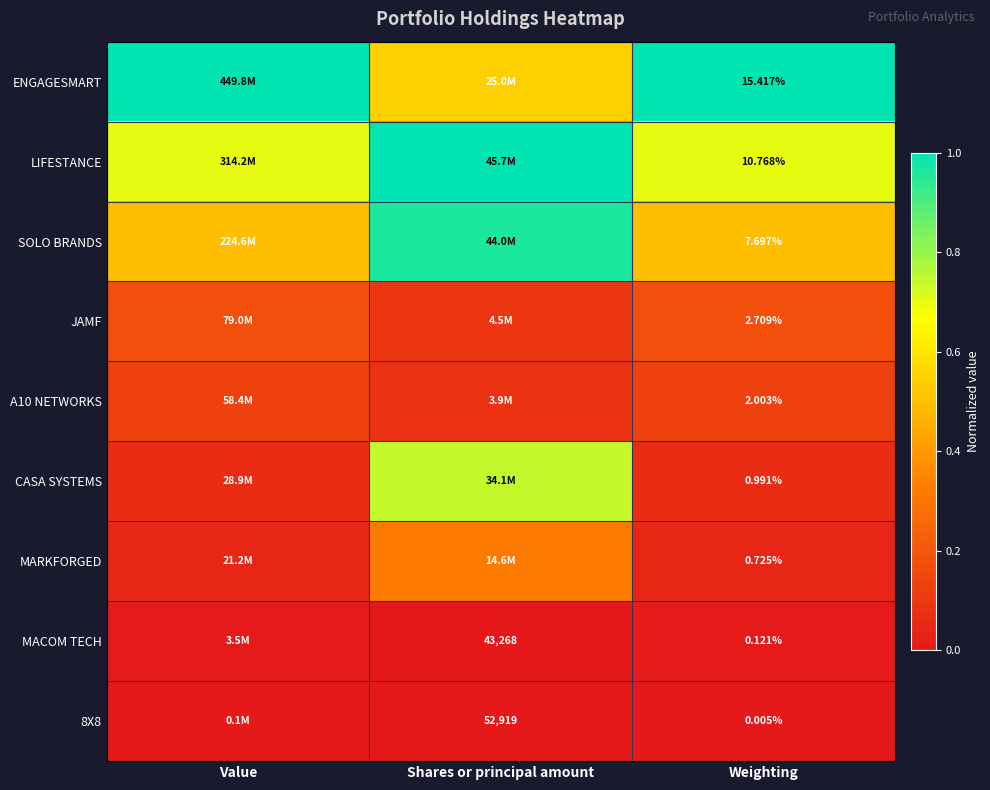

Is the value of SOLO BRANDS at Shares or principal amount greater than the value of ENGAGESMART at Weighting?

No